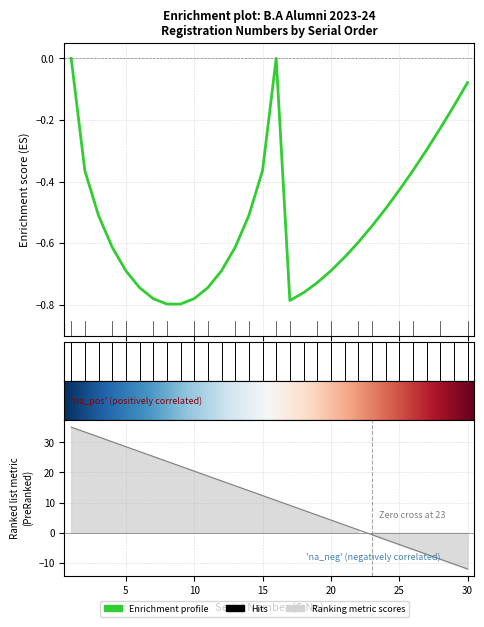

Read the value at 7.

25.3